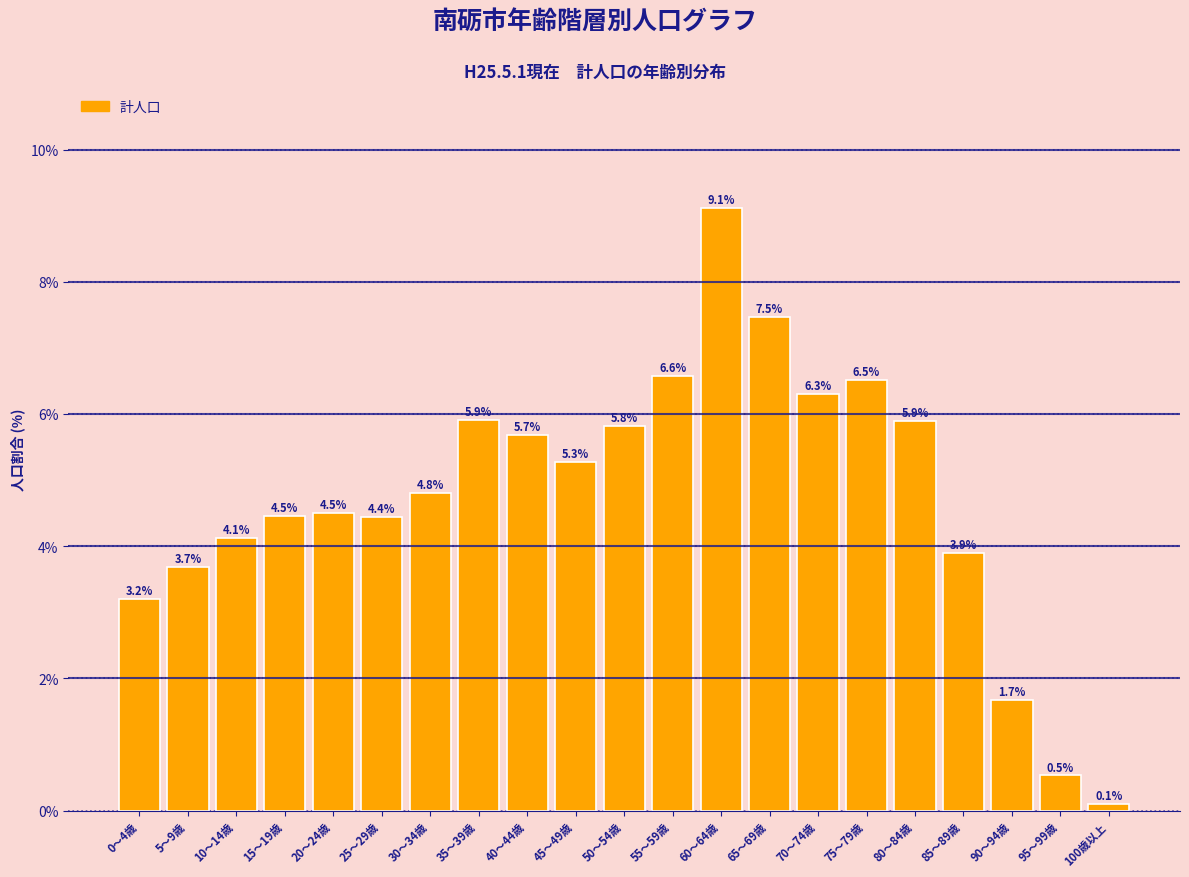

Reading right to left, list all the values displayed in this chart.

100歳以上=0.1	95～99歳=0.5	90～94歳=1.7	85～89歳=3.9	80～84歳=5.9	75～79歳=6.5	70～74歳=6.3	65～69歳=7.5	60～64歳=9.1	55～59歳=6.6	50～54歳=5.8	45～49歳=5.3	40～44歳=5.7	35～39歳=5.9	30～34歳=4.8	25～29歳=4.4	20～24歳=4.5	15～19歳=4.5	10～14歳=4.1	5～9歳=3.7	0～4歳=3.2